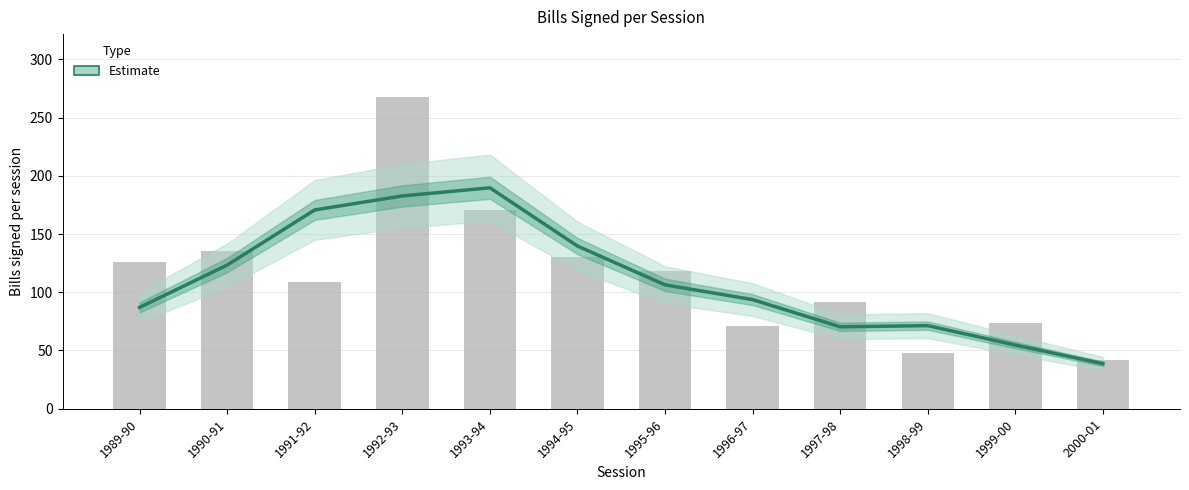

Count the number of data series in this chart.

1